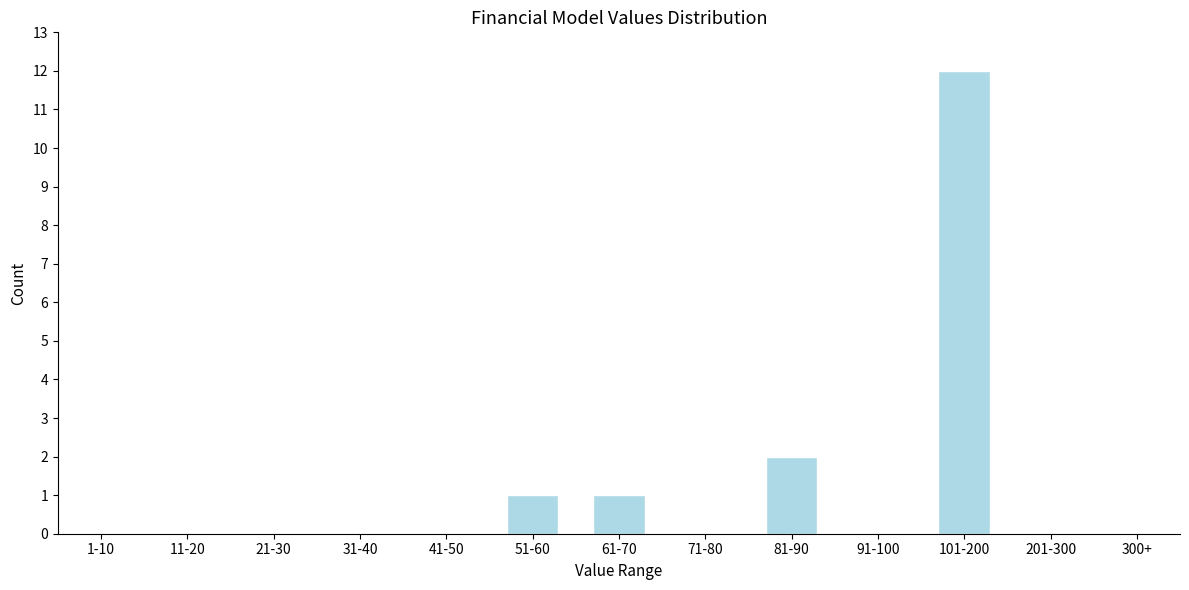

Reading left to right, extract all data points from this chart.

1-10=0	11-20=0	21-30=0	31-40=0	41-50=0	51-60=1	61-70=1	71-80=0	81-90=2	91-100=0	101-200=12	201-300=0	300+=0